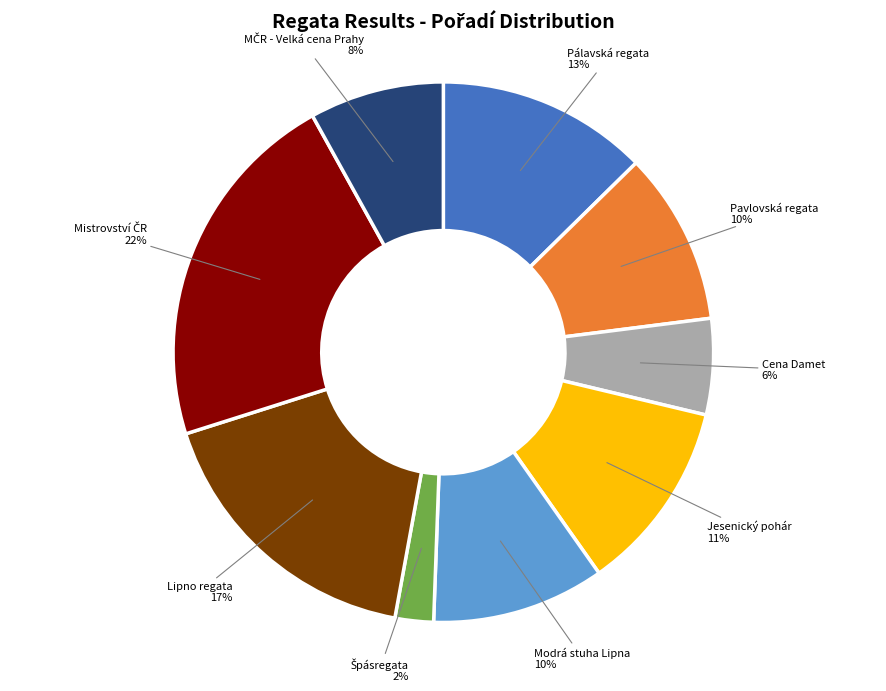

To the nearest percent, what portion does Jesenický pohár represent?

11%